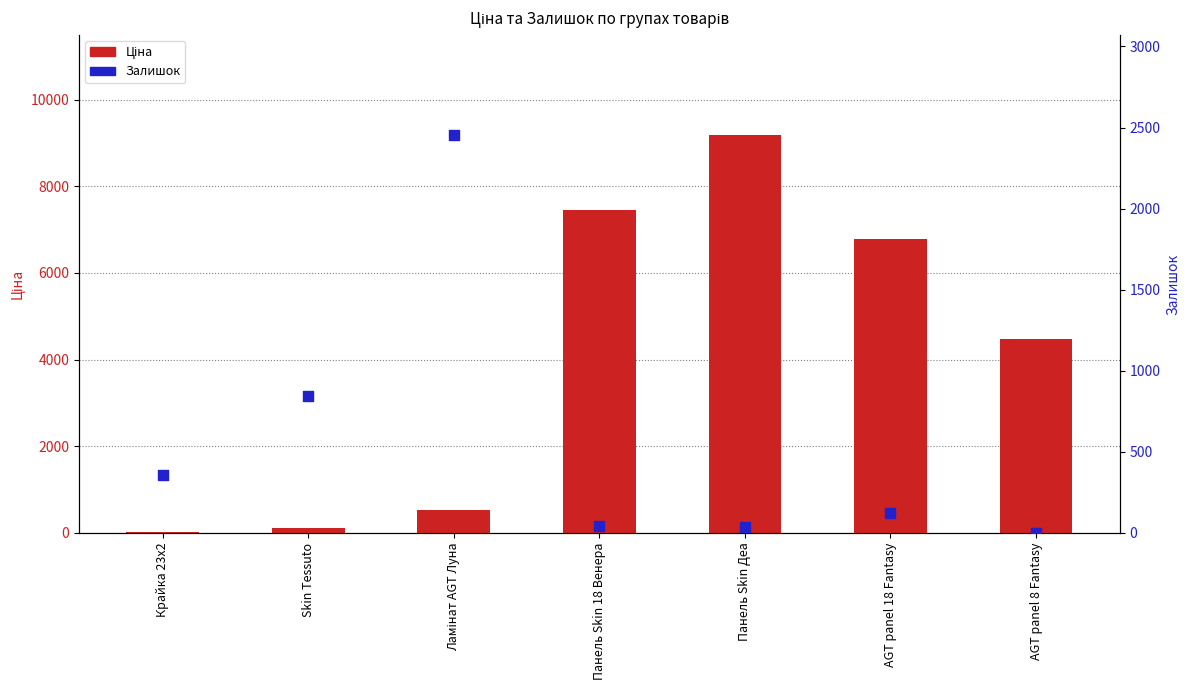

Which series reaches the minimum Y coordinate?

Залишок